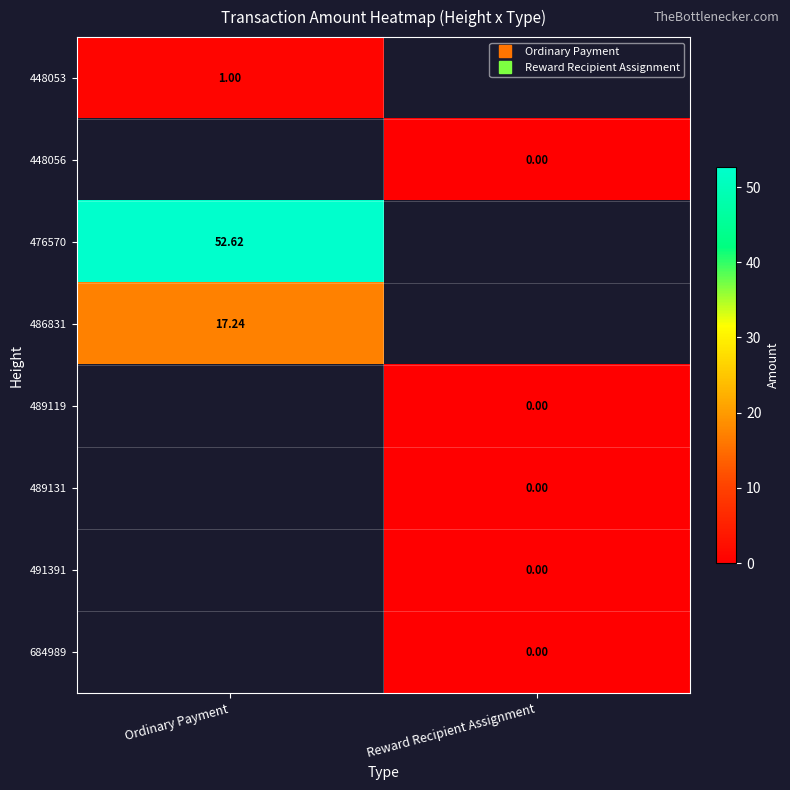

At which label is 448056 closest to 0?

Reward Recipient Assignment